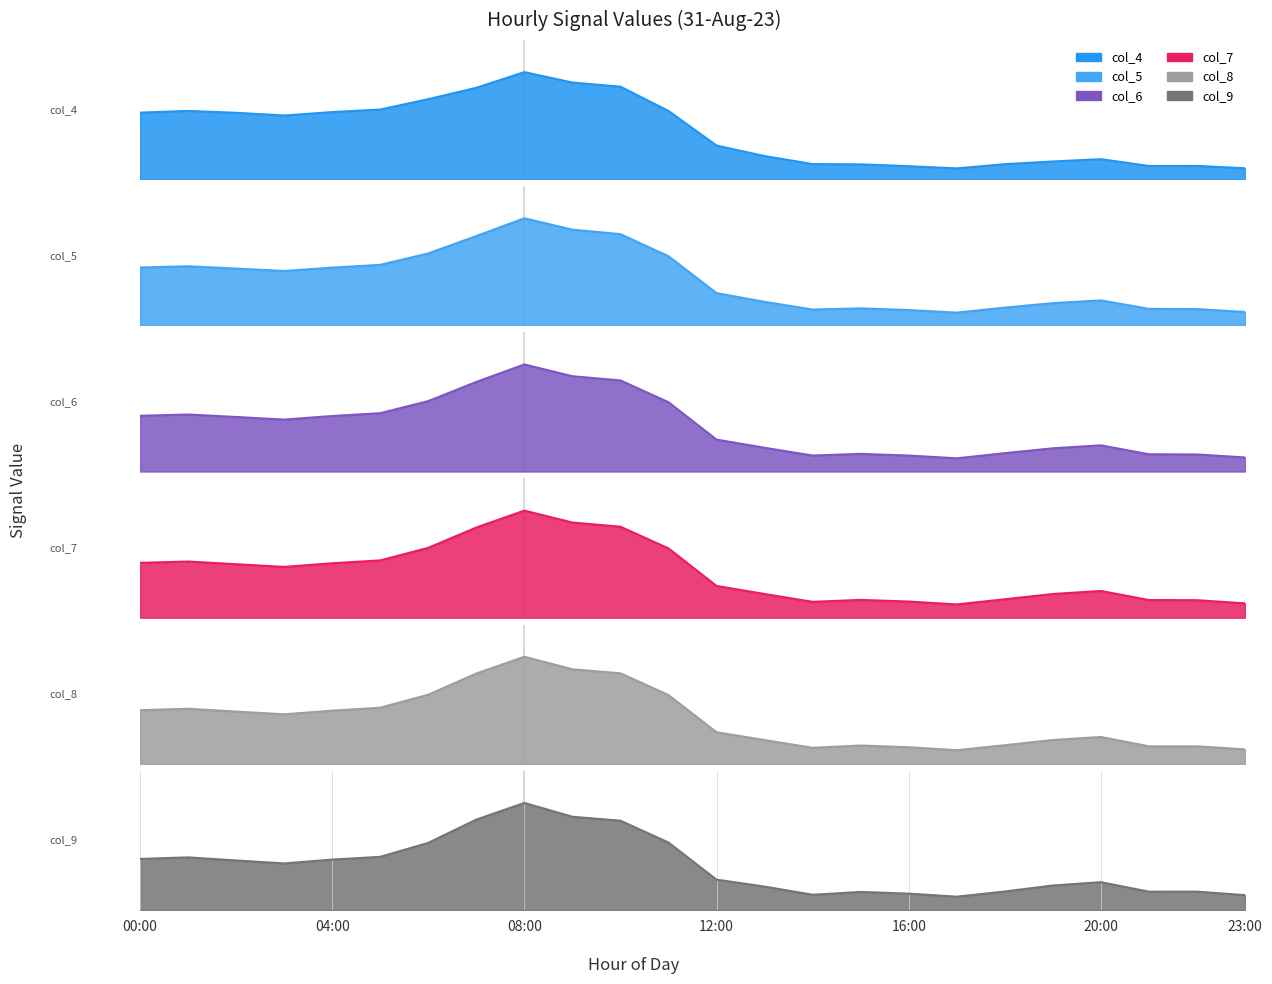

The value of col_9 at 09:00 is 0.2. True or false?

False